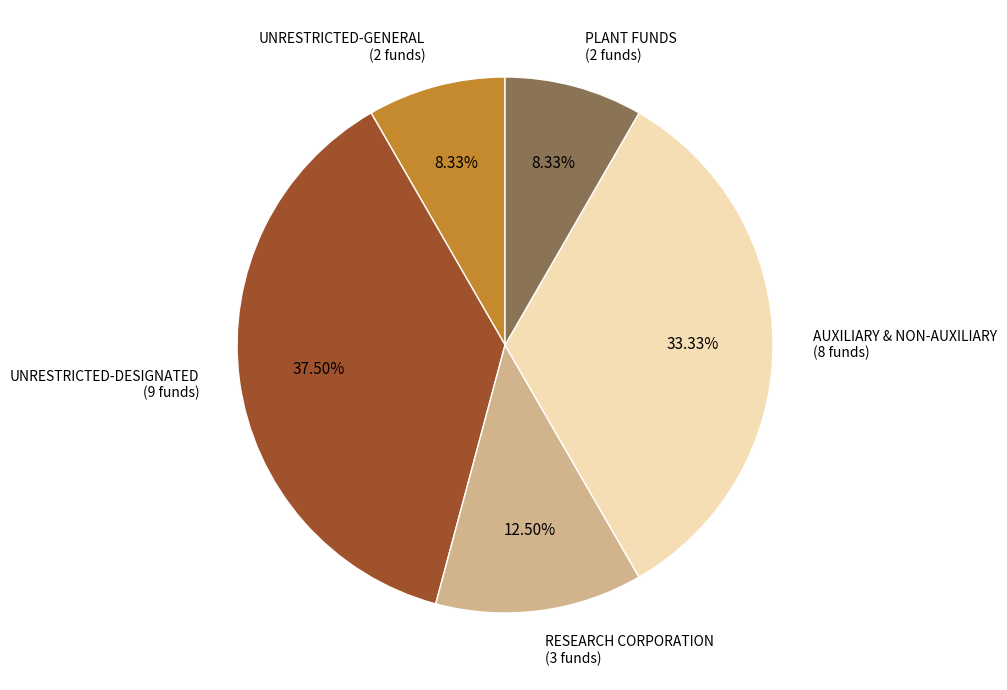

Is UNRESTRICTED-DESIGNATED the majority of the pie?

No